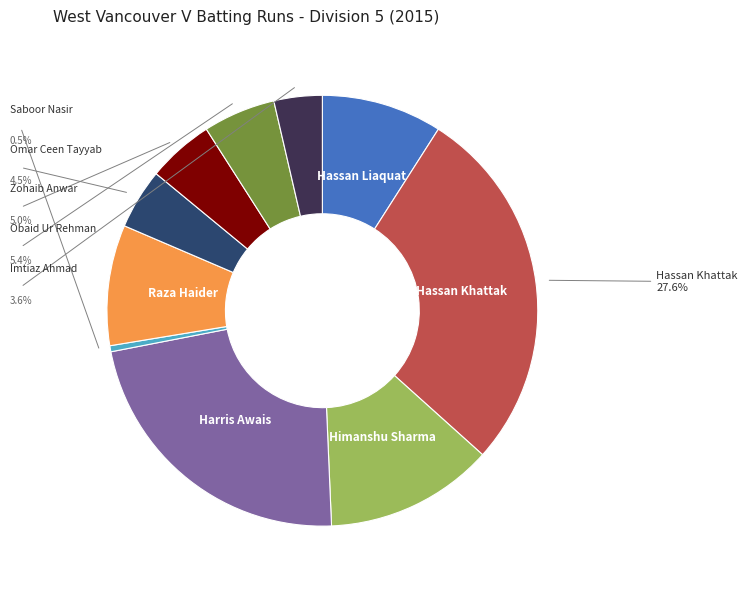

Combined, what portion of the pie is Harris Awais and Saboor Nasir?

23.1%